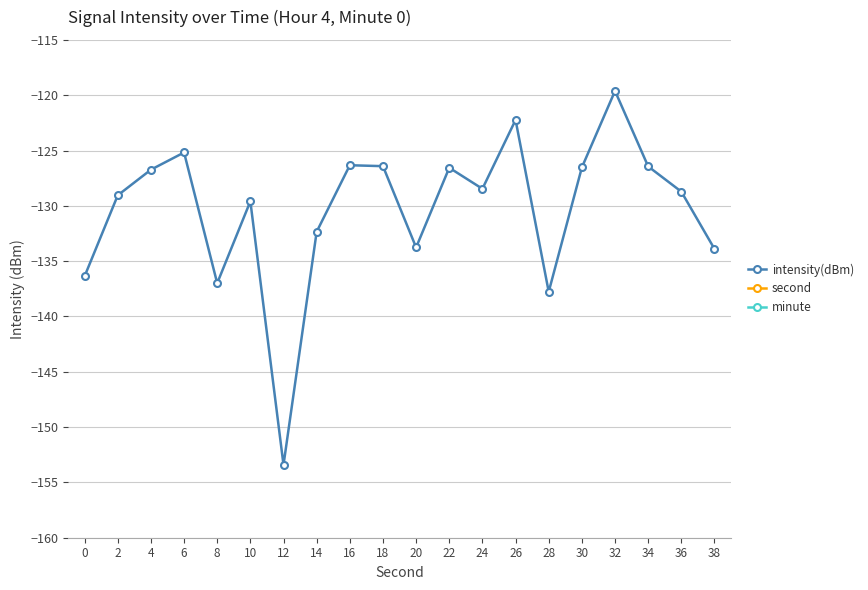

Between 0 and 12, which series saw the biggest shift?

intensity(dBm)